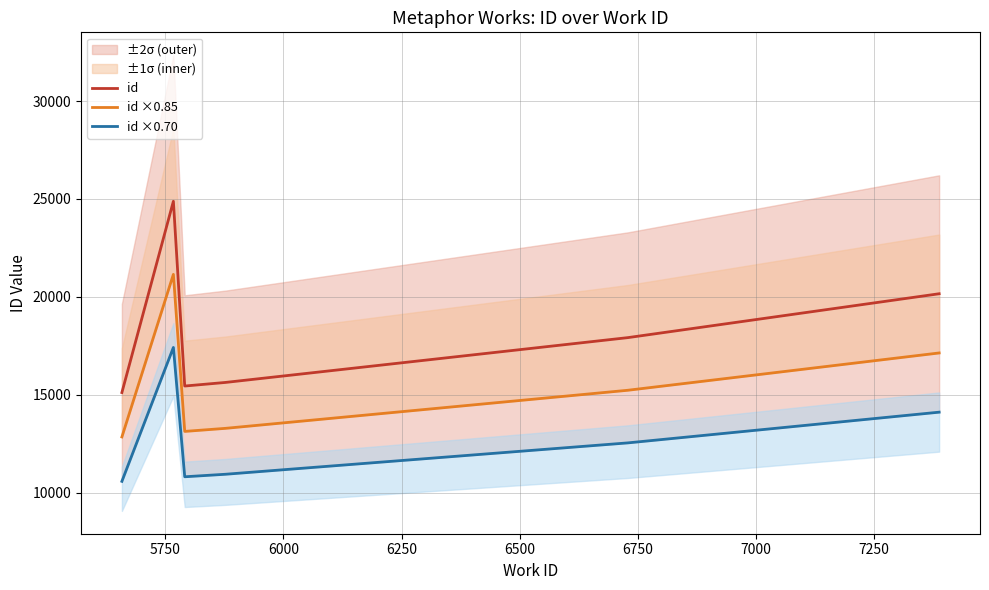

What is the minimum value shown in the chart?

10579.8